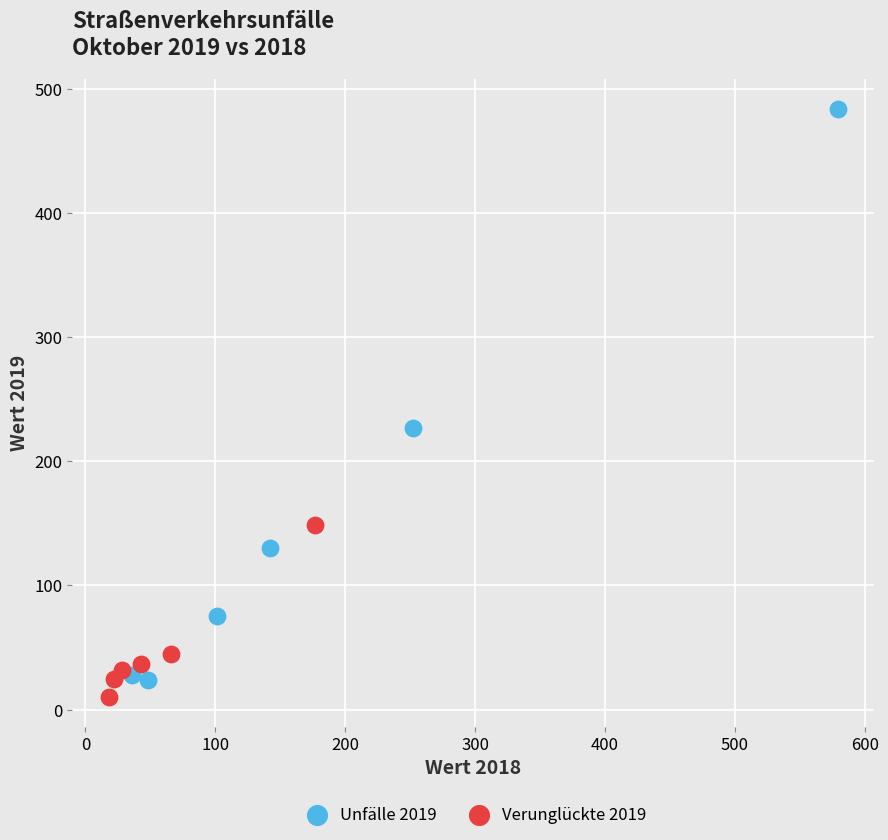

Which series has the widest spread of Y values?

Unfälle 2019